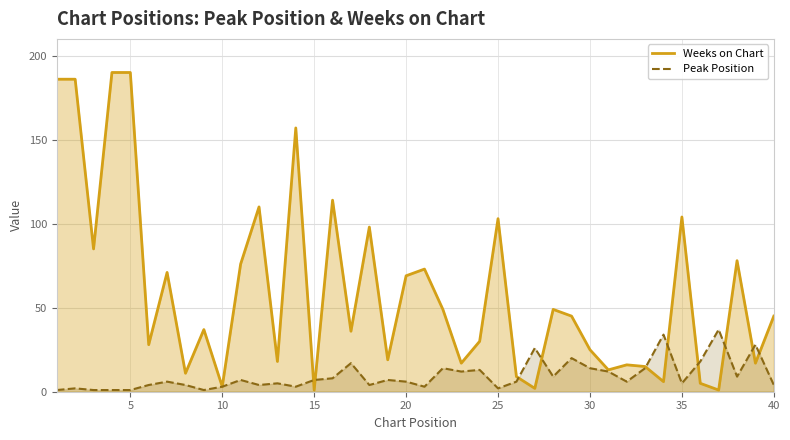

At how many categories does at least one series exceed 140?

5